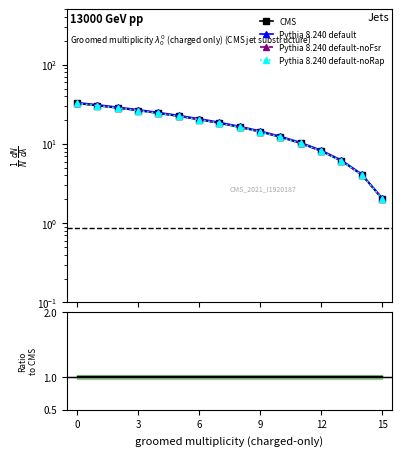

True or false: actual and Pythia 8.240 default-noRap cross at least once.

False